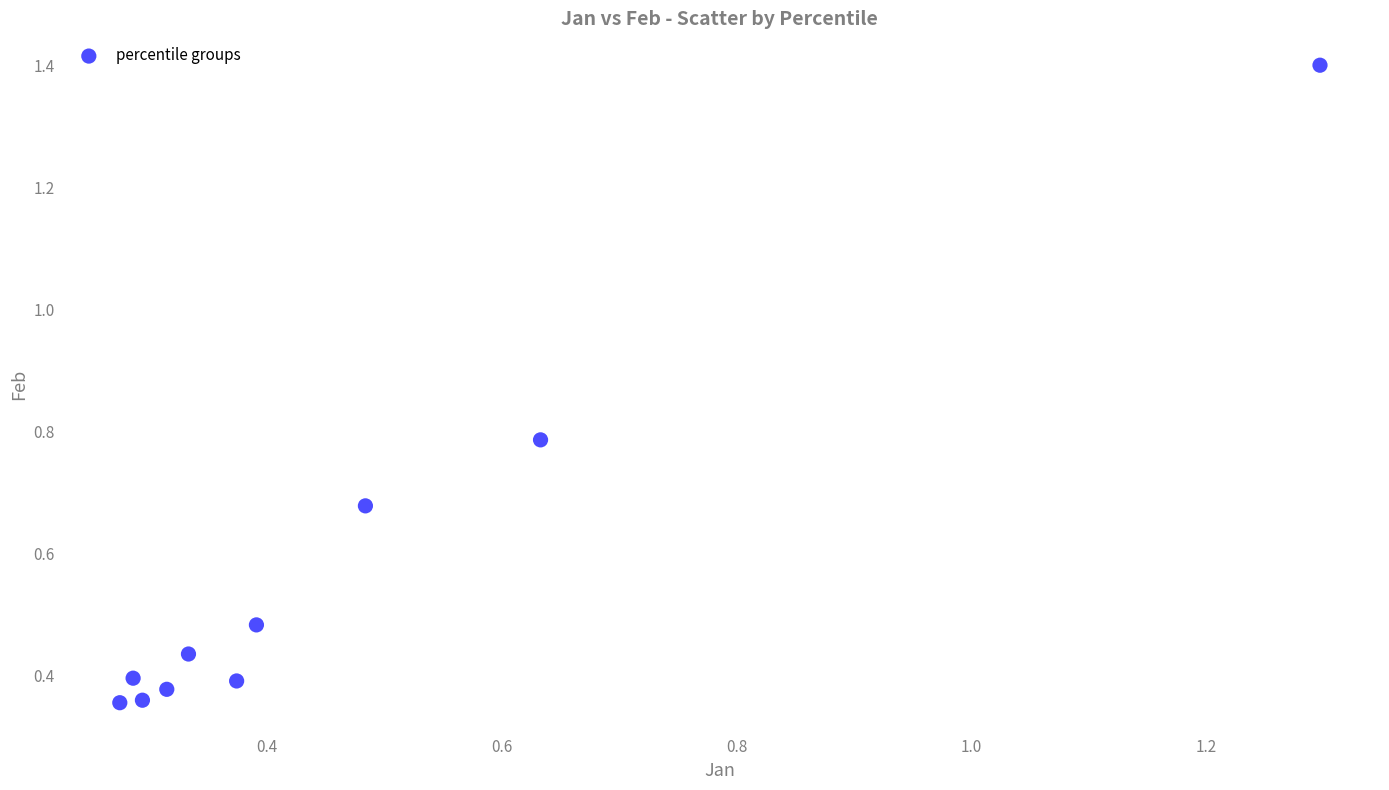

What is the range of X values (max minus min)?

1.0